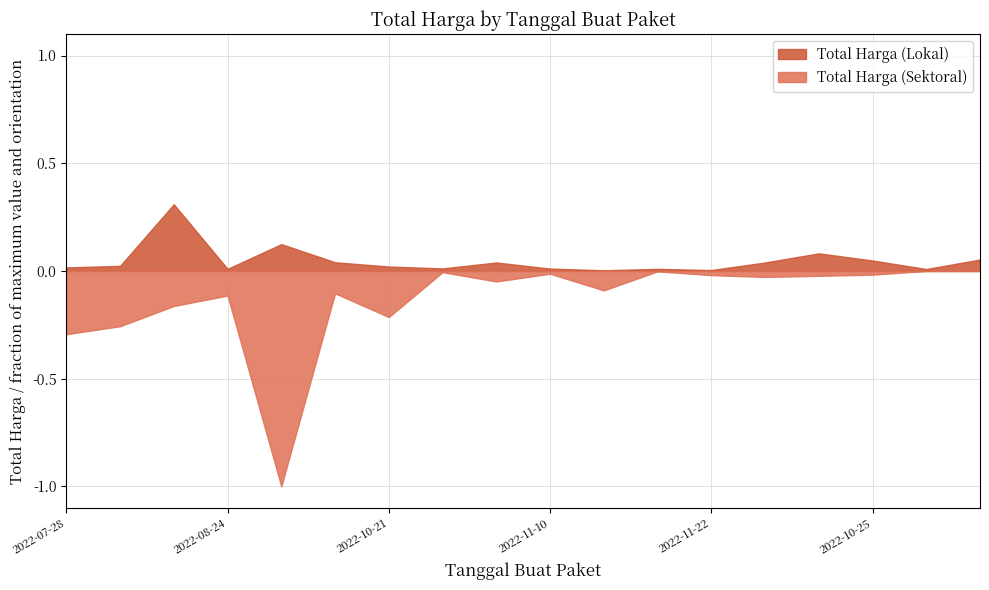

What are all the series names shown in the legend?

Total Harga (Lokal), Total Harga (Sektoral)